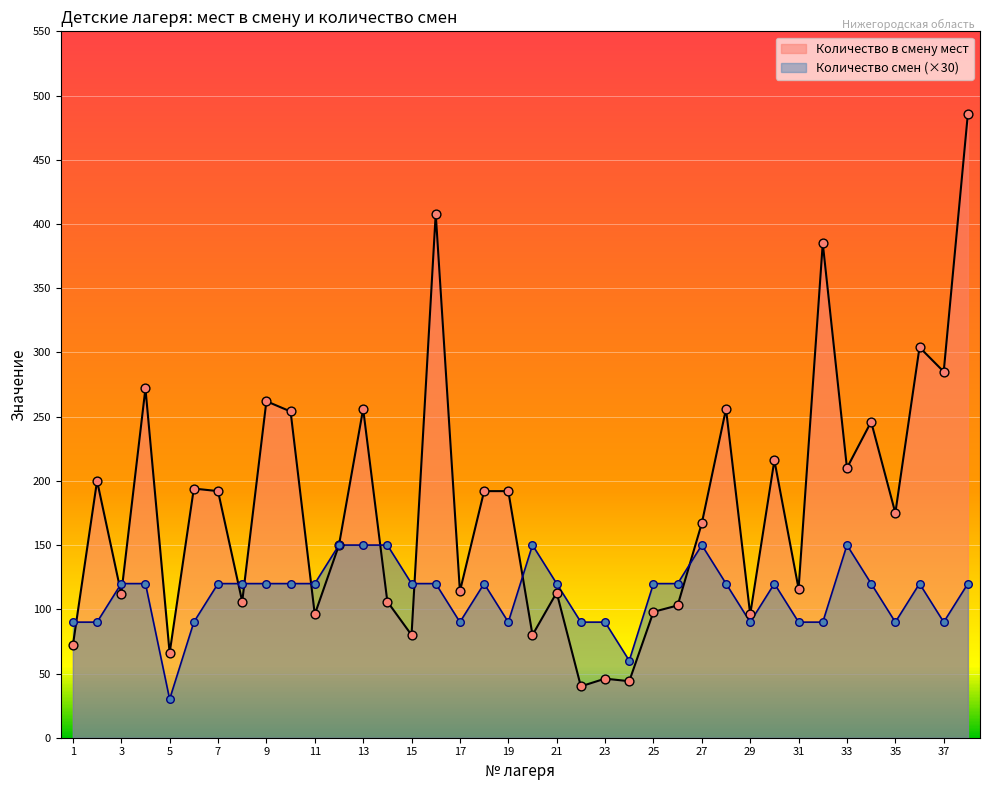

What are all the series names shown in the legend?

Количество в смену мест, Количество смен